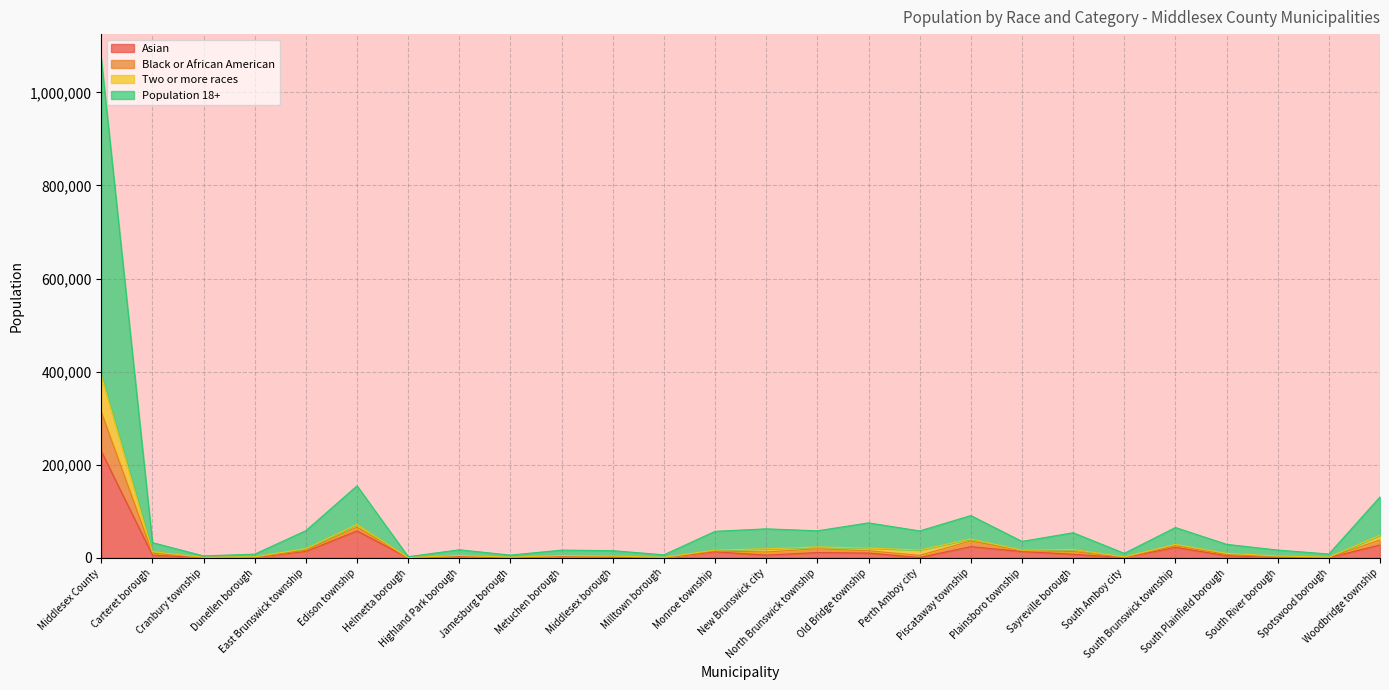

What is the maximum value for Asian?

228813